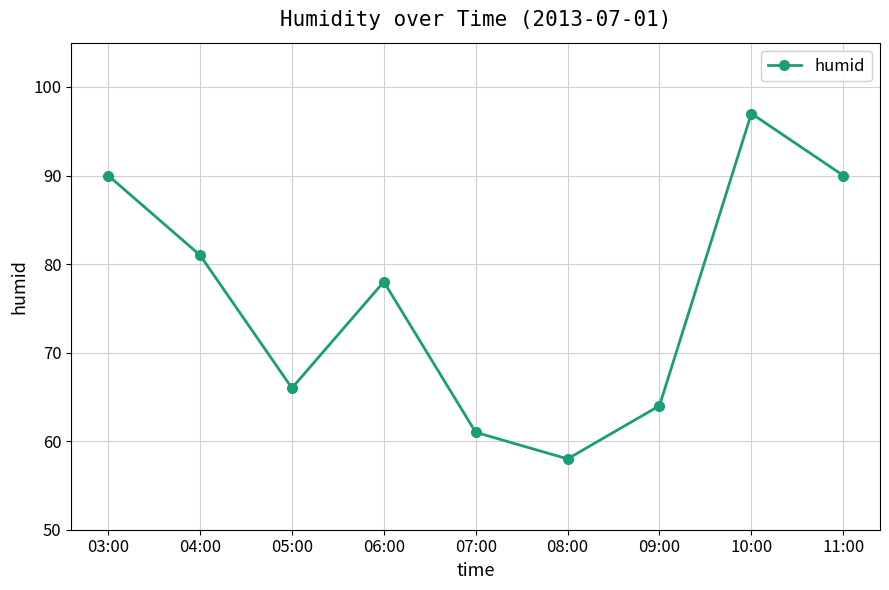

How many series are shown in this chart?

1